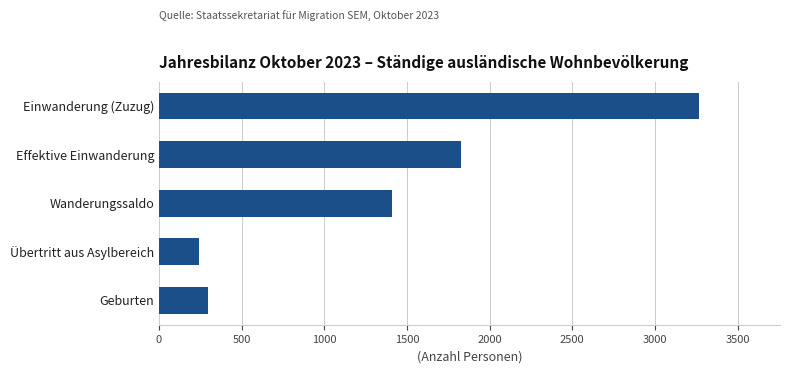

True or false: the data shows 295 at Geburten.

True